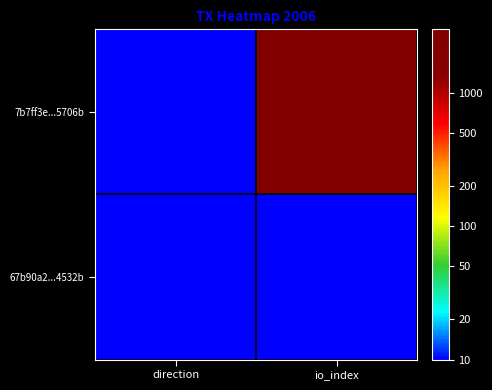

At which category is the sum across all series the highest?

io_index